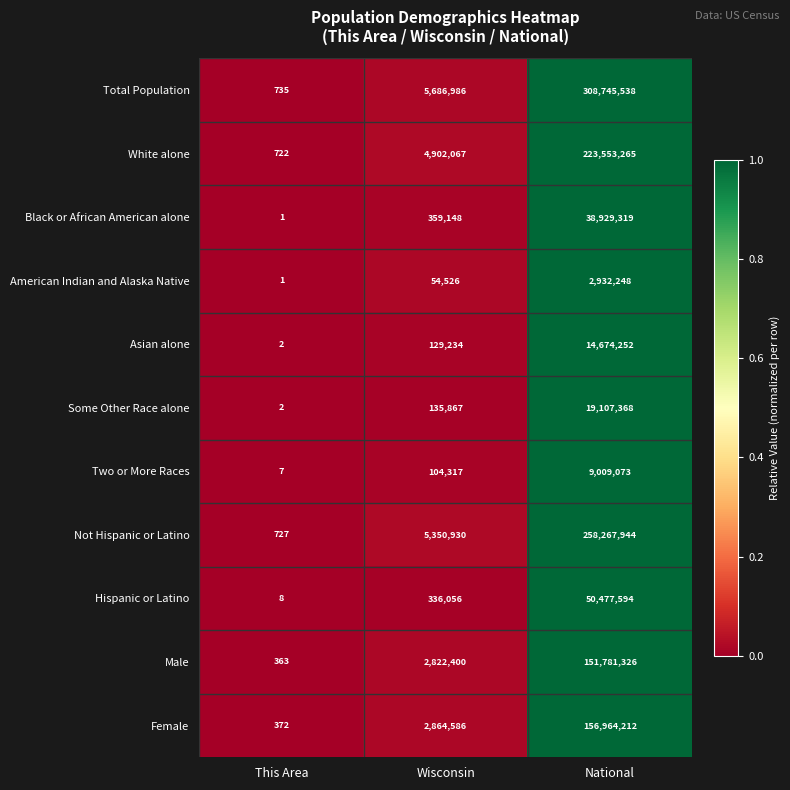

At which category is the sum across all series the highest?

National